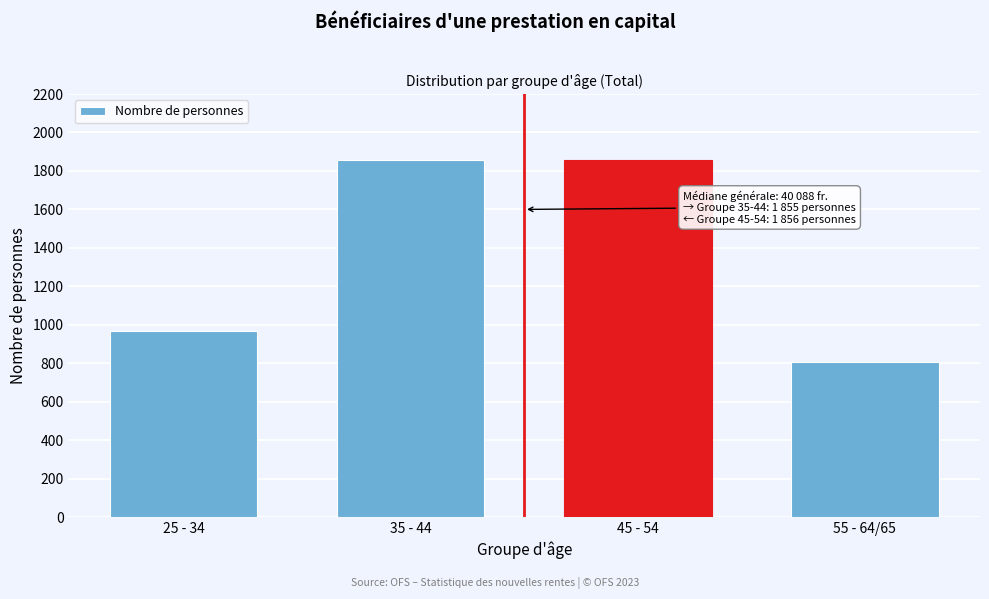

What is the value of the 4th bar from the left?

807